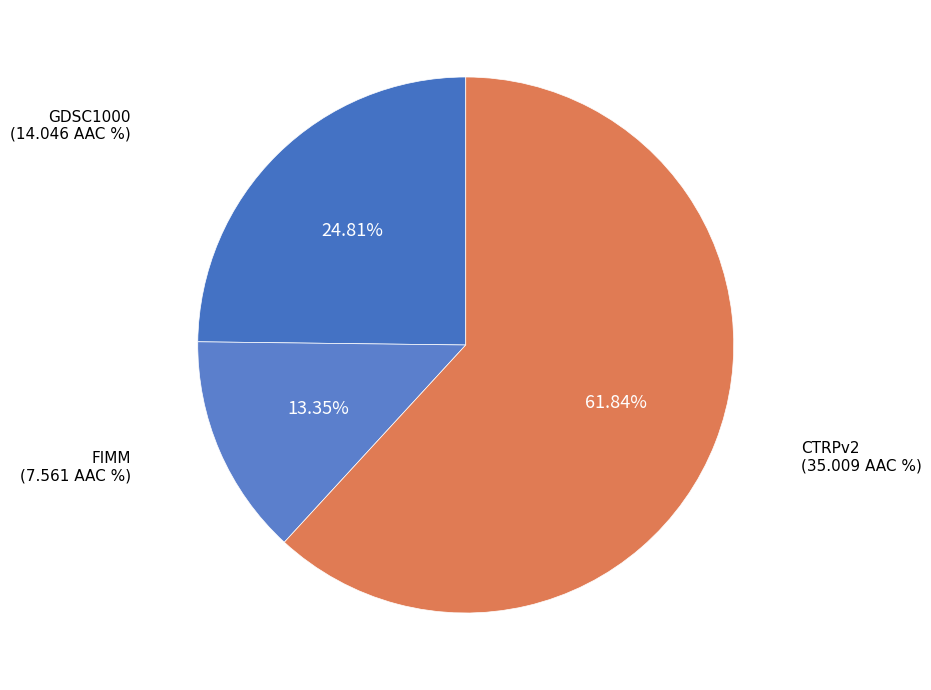

To the nearest percent, what is the combined percentage of GDSC1000 and CTRPv2?

87%